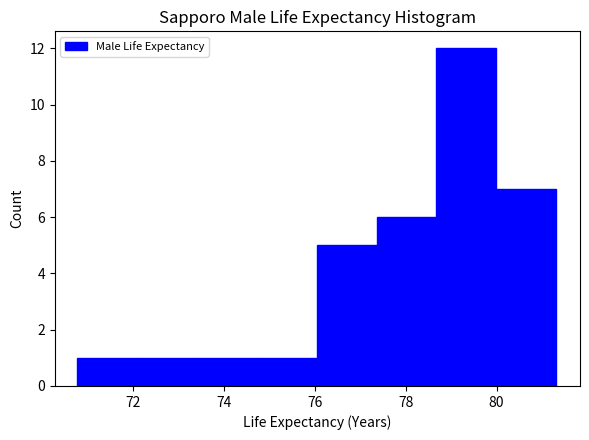

Reading left to right, transcribe this chart: for each bar, give the range it covers on the x-axis and its height. Neither the bar edges nor the heights are printed on the chart, so give them approximately, as read against the axes.

70.8 to 72.0: 1
72.0 to 73.4: 1
73.4 to 74.8: 1
74.8 to 76.0: 1
76.0 to 77.4: 5
77.4 to 78.6: 6
78.6 to 80.0: 12
80.0 to 81.4: 7